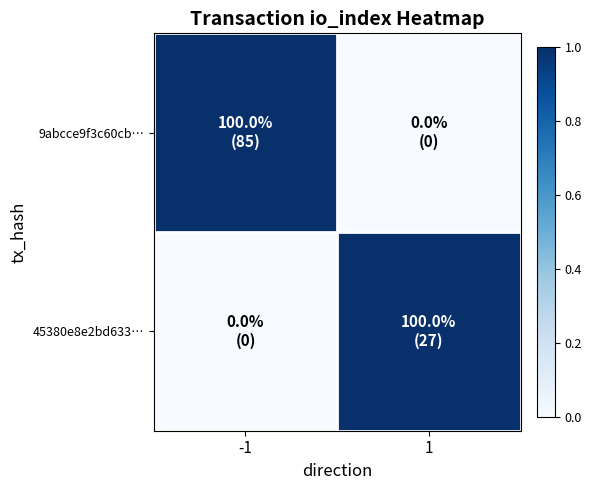

What is the total value across all series at 1?

1